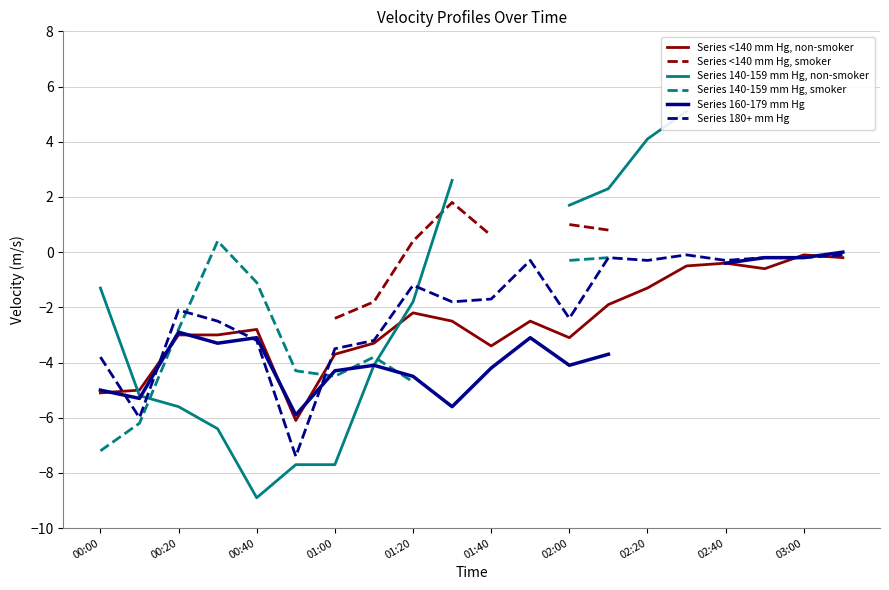

What is the value of the Series 160-179 mm Hg point at the 2nd from the left?

-5.3